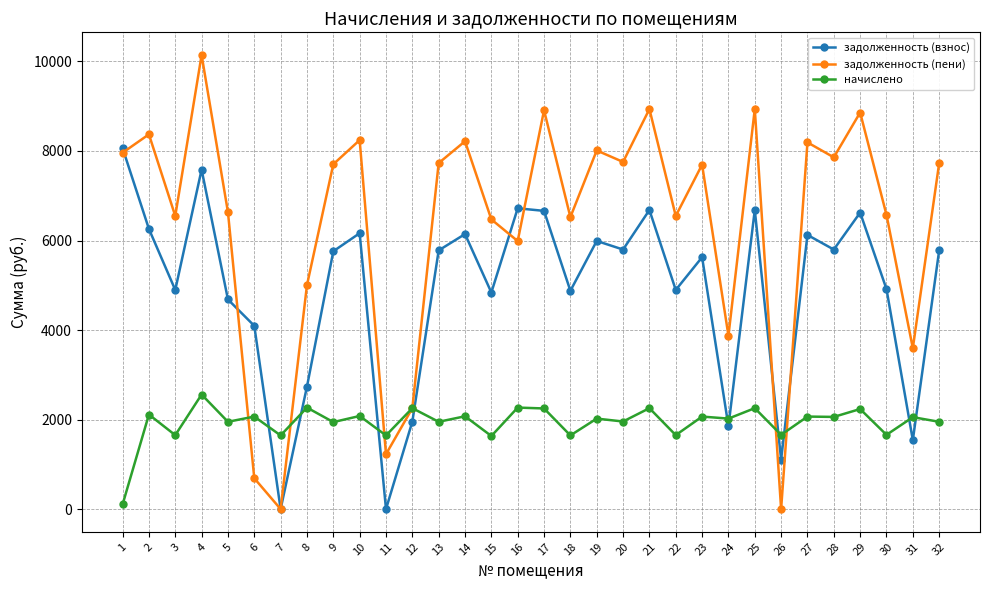

After their last crossing, which series has the higher values: задолженность (пени) or задолженность (взнос)?

задолженность (пени)